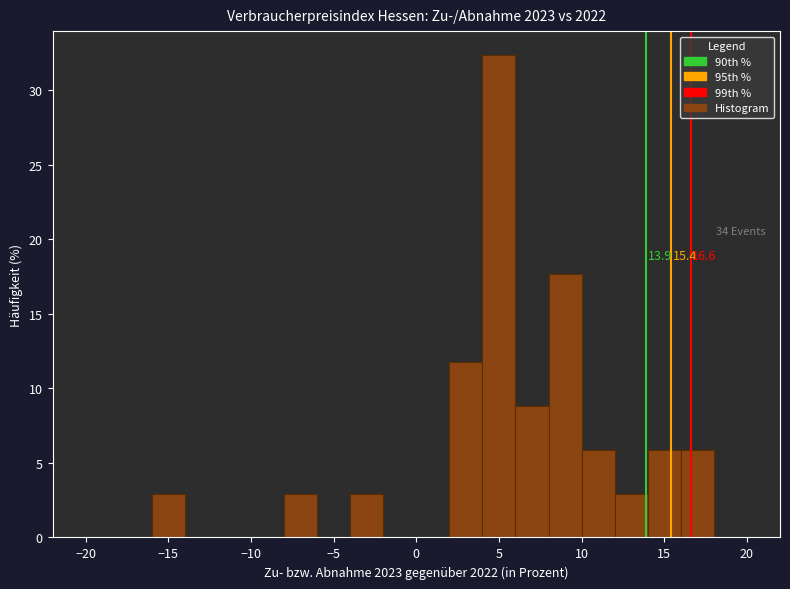

Over which range of the x-axis is the bar tallest?

4 to 6